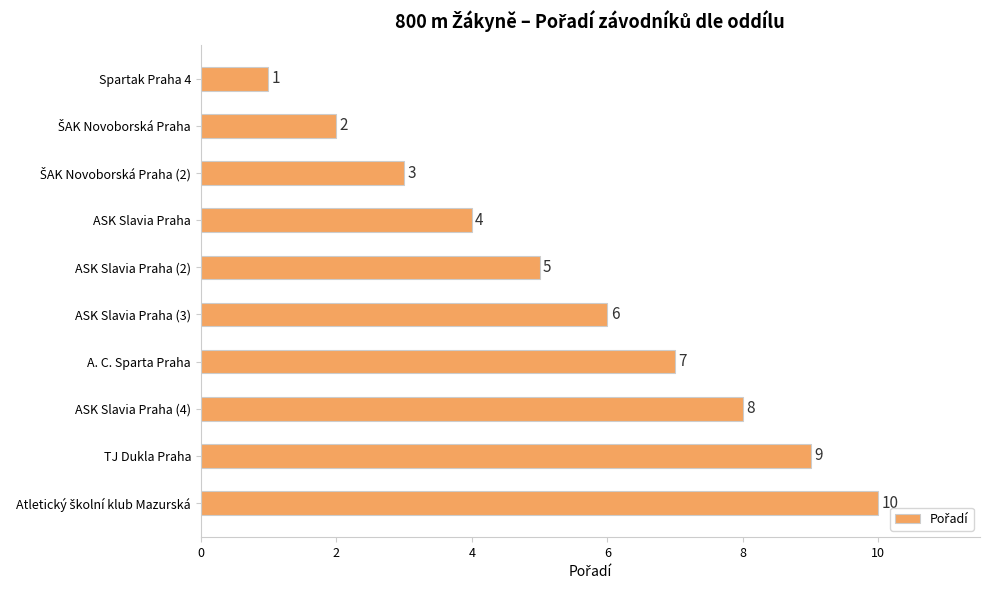

How many bars are there in total?

10